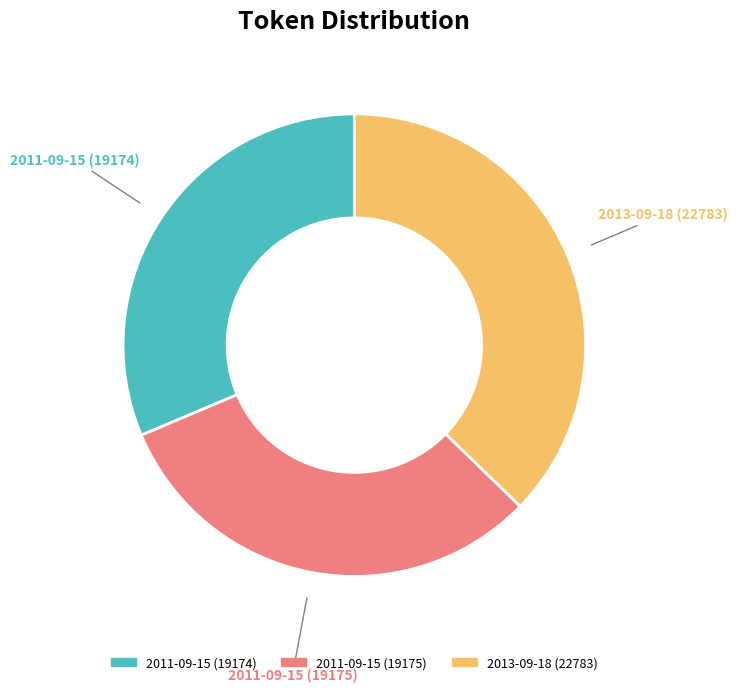

Is 2011-09-15 (19174) the majority of the pie?

No